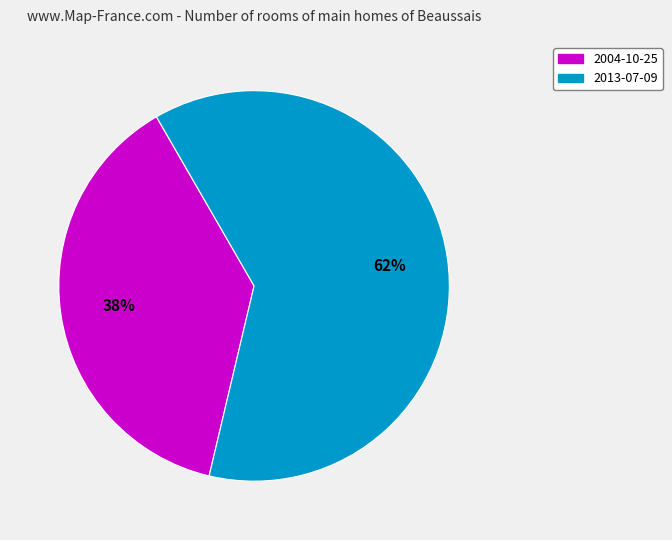

To the nearest percent, what percentage of the pie is 2013-07-09?

62%